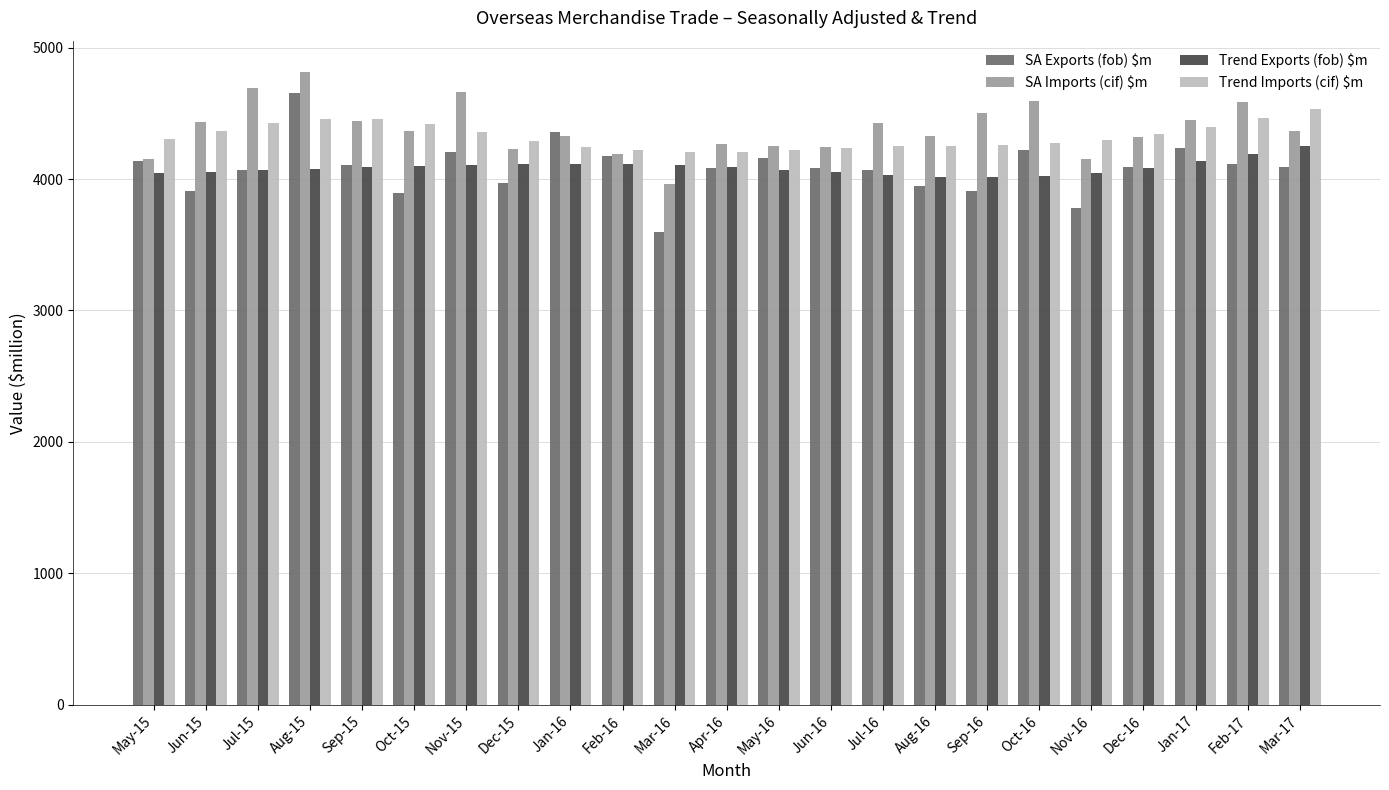

What position from the right is Jul-15?

21